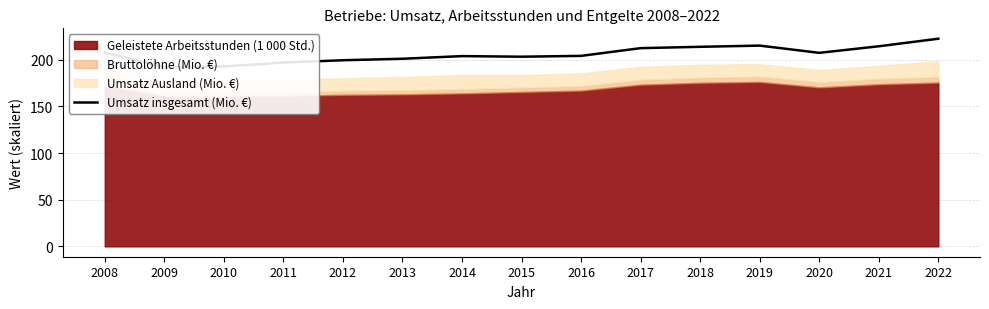

Which has a higher value, 2011 or 2021?

2021